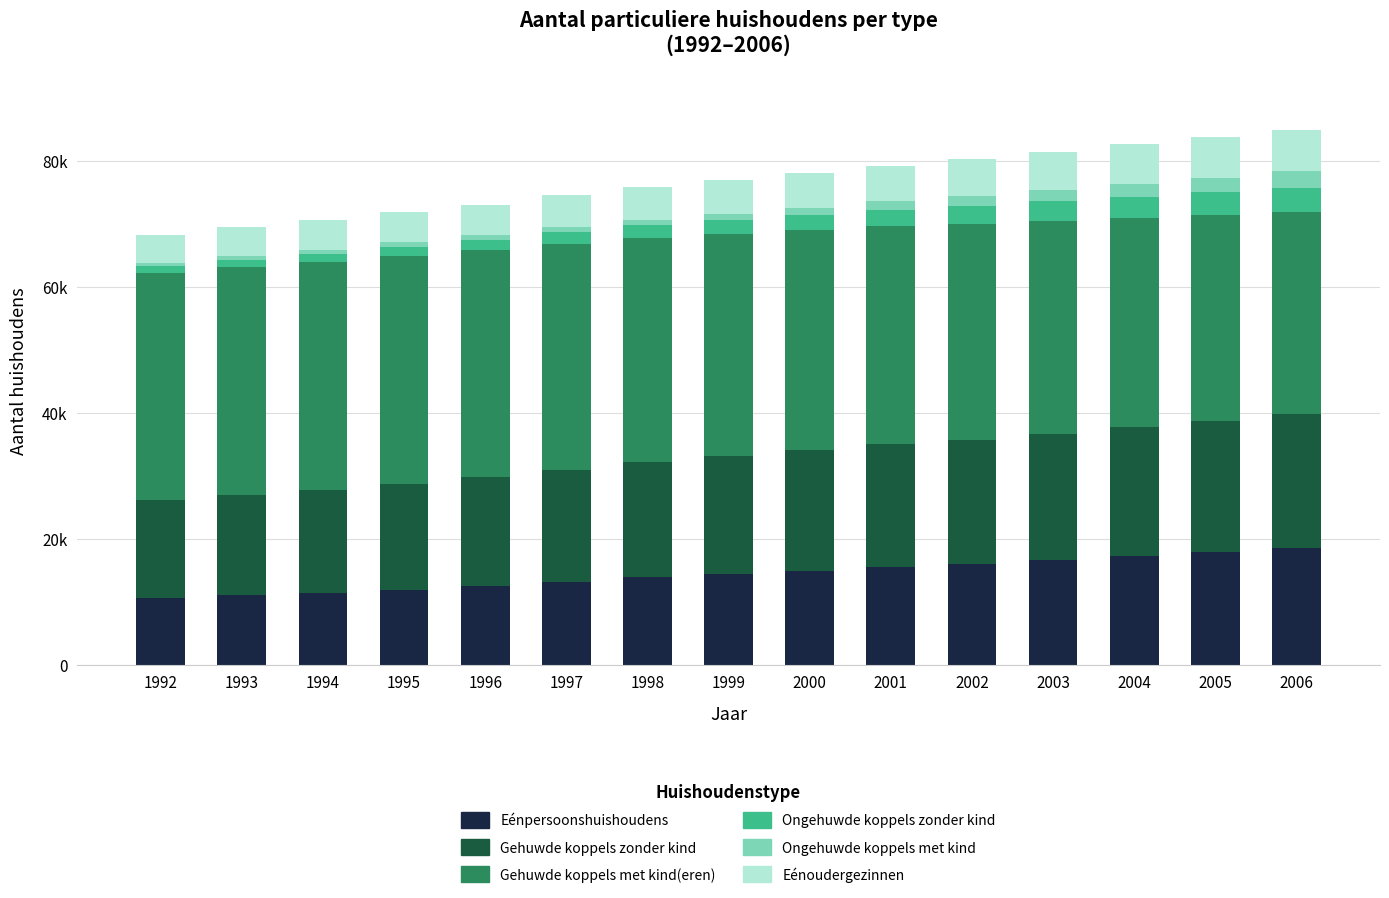

Are the bars grouped side by side (vs. stacked)?

No